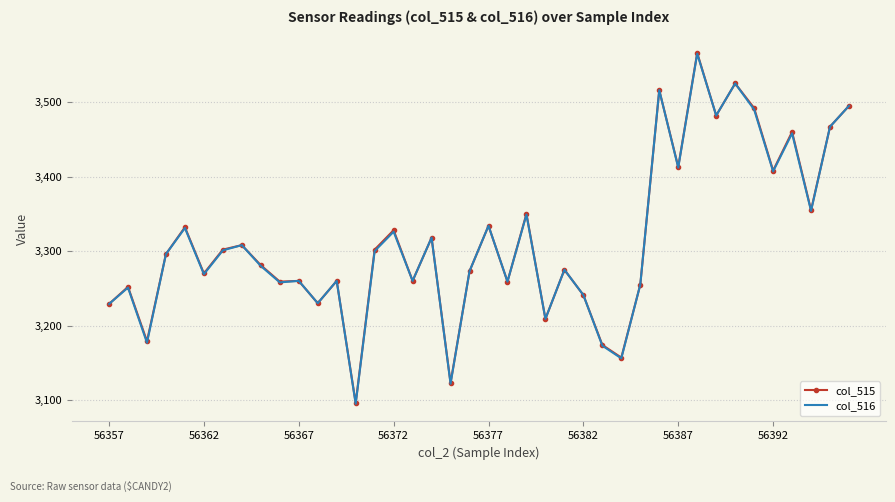

At how many categories does at least one series exceed 3137?

38